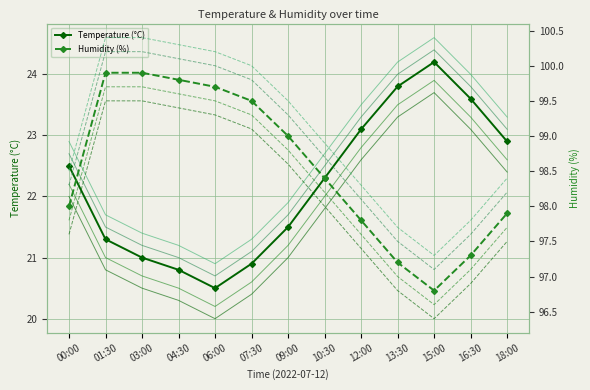

Is it true that Humidity (%) equals 98.0 at 00:00?

True